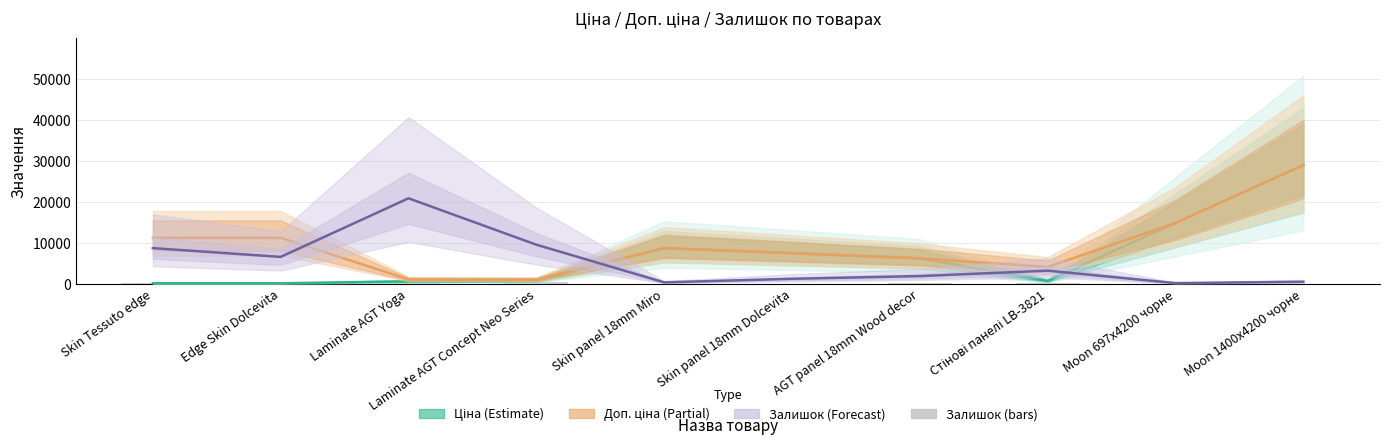

What position from the right is Moon 697x4200 чорне?

2